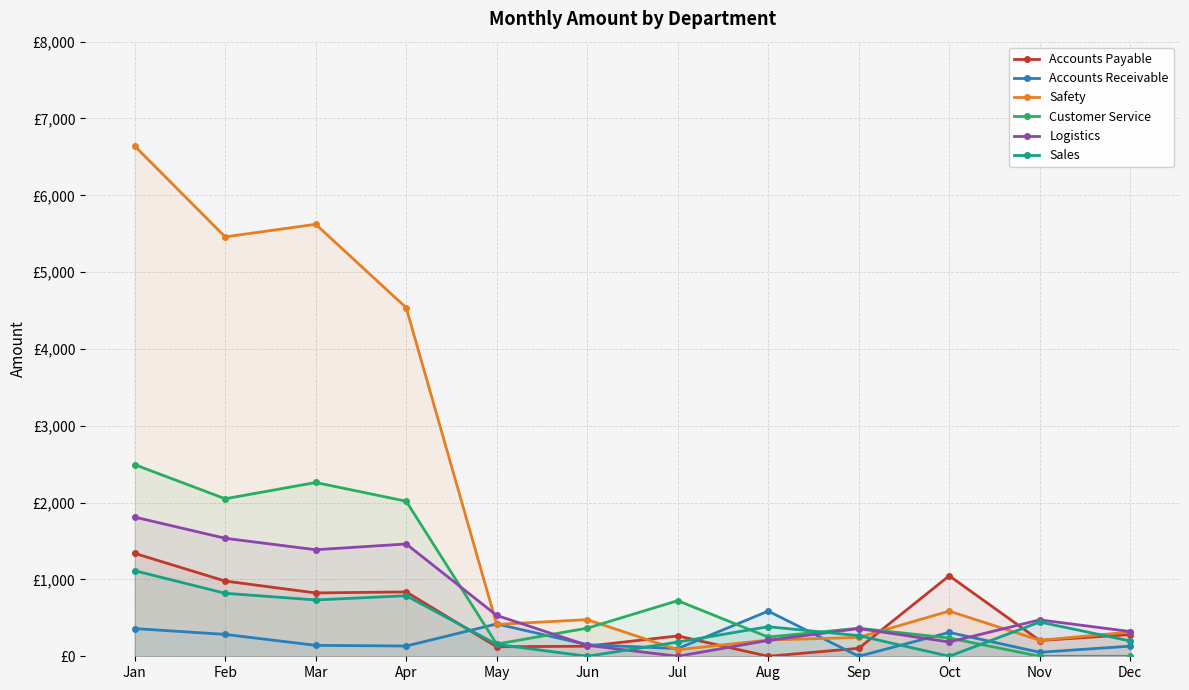

Does the chart have visible grid lines?

Yes